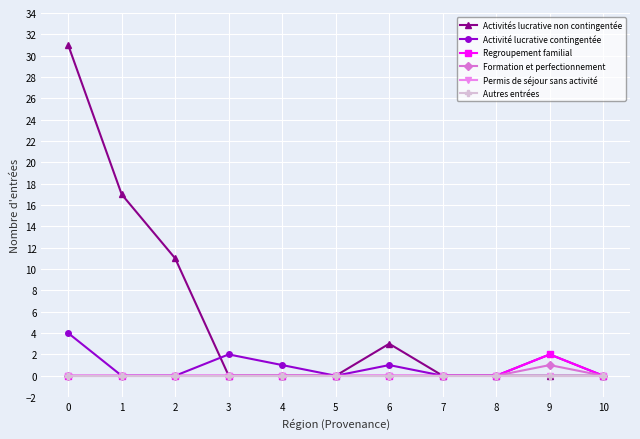

Which has a higher value, 6 or 2?

2